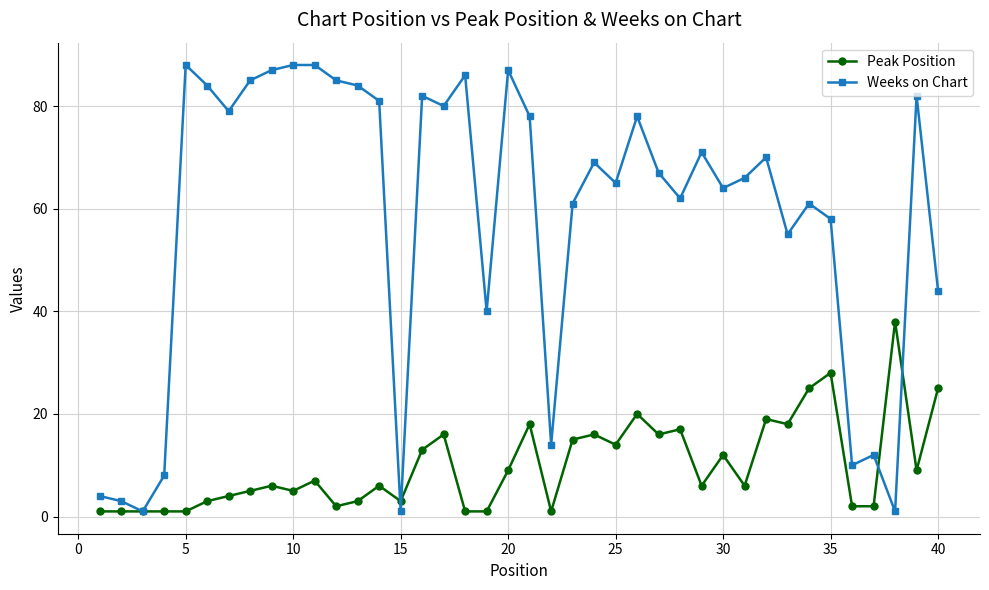

Which series has the largest range (max minus min)?

Weeks on Chart